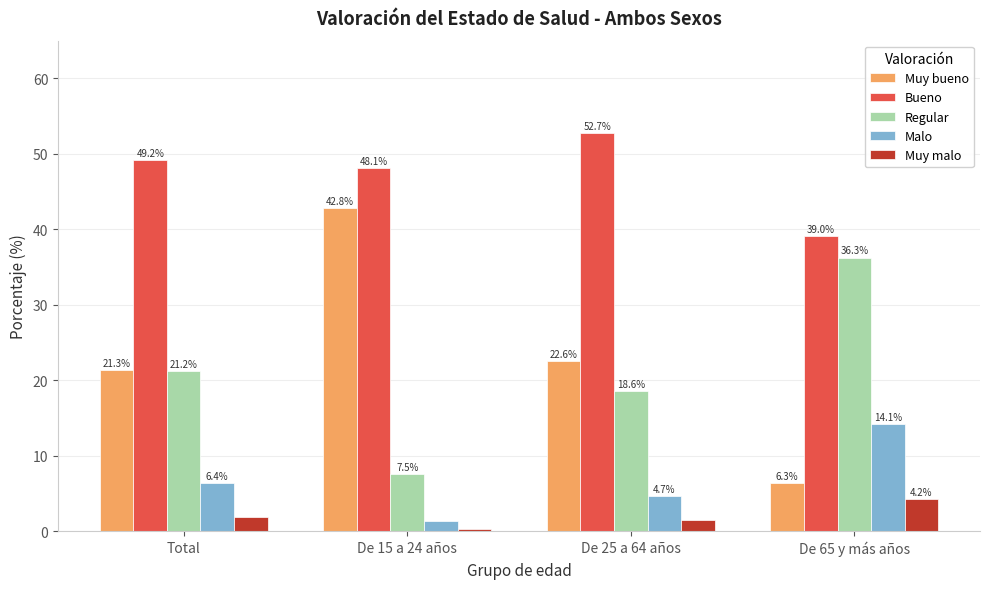

What is the difference between the second highest and minimum values in the Muy bueno series?

16.2